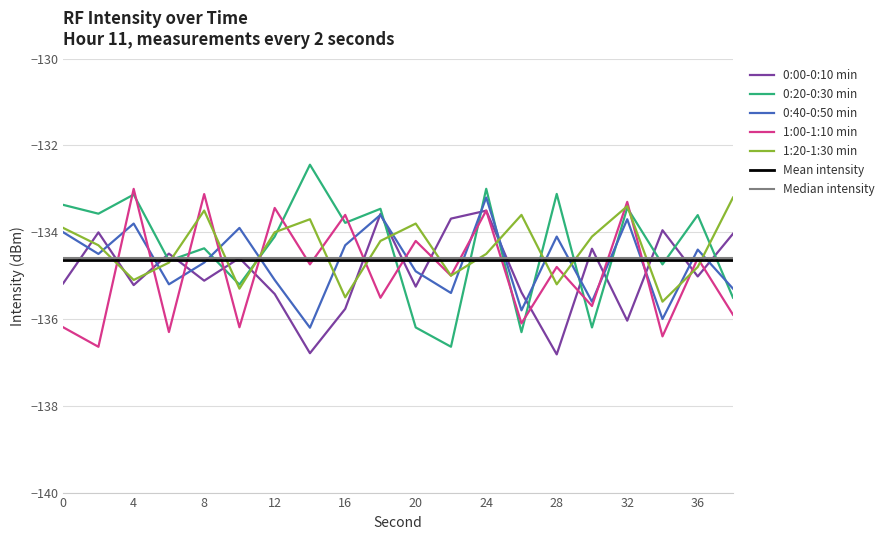

Reading left to right, what are all the values shown in this chart?

0:00-0:10 min: 0=-135.2	2=-134.0	4=-135.2	6=-134.5	8=-135.1	10=-134.6	12=-135.4	14=-136.8	16=-135.8	18=-133.6	20=-135.3	22=-133.7	24=-133.5	26=-135.4	28=-136.8	30=-134.4	32=-136.0	34=-134.0	36=-135.0	38=-134.0
0:20-0:30 min: 0=-133.4	2=-133.6	4=-133.1	6=-134.7	8=-134.4	10=-135.2	12=-134.1	14=-132.4	16=-133.8	18=-133.5	20=-136.2	22=-136.6	24=-133.0	26=-136.3	28=-133.1	30=-136.2	32=-133.4	34=-134.7	36=-133.6	38=-135.5
0:40-0:50 min: 0=-134.0	2=-134.5	4=-133.8	6=-135.2	8=-134.7	10=-133.9	12=-135.1	14=-136.2	16=-134.3	18=-133.6	20=-134.9	22=-135.4	24=-133.2	26=-135.8	28=-134.1	30=-135.6	32=-133.7	34=-136.0	36=-134.4	38=-135.3
1:00-1:10 min: 0=-136.2	2=-136.6	4=-133.0	6=-136.3	8=-133.1	10=-136.2	12=-133.4	14=-134.7	16=-133.6	18=-135.5	20=-134.2	22=-135.0	24=-133.5	26=-136.1	28=-134.8	30=-135.7	32=-133.3	34=-136.4	36=-134.6	38=-135.9
1:20-1:30 min: 0=-133.9	2=-134.3	4=-135.1	6=-134.7	8=-133.5	10=-135.3	12=-134.0	14=-133.7	16=-135.5	18=-134.2	20=-133.8	22=-135.0	24=-134.5	26=-133.6	28=-135.2	30=-134.1	32=-133.4	34=-135.6	36=-134.8	38=-133.2